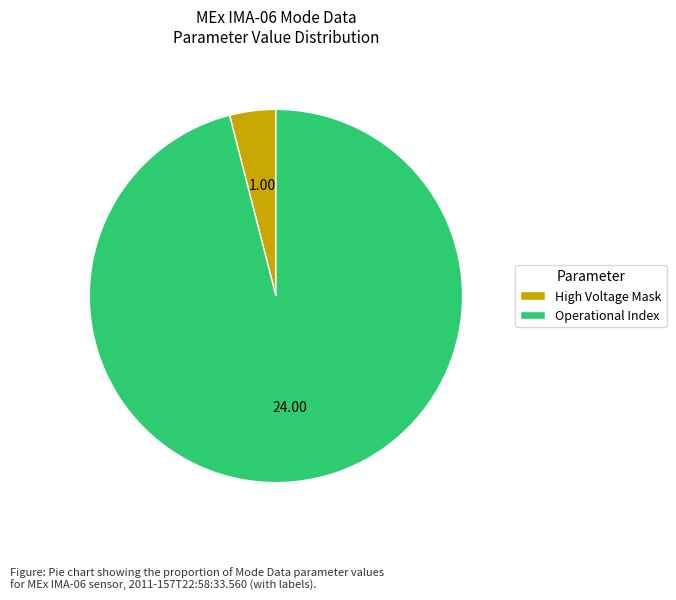

Rank the categories by value from lowest to highest.

High Voltage Mask, Operational Index